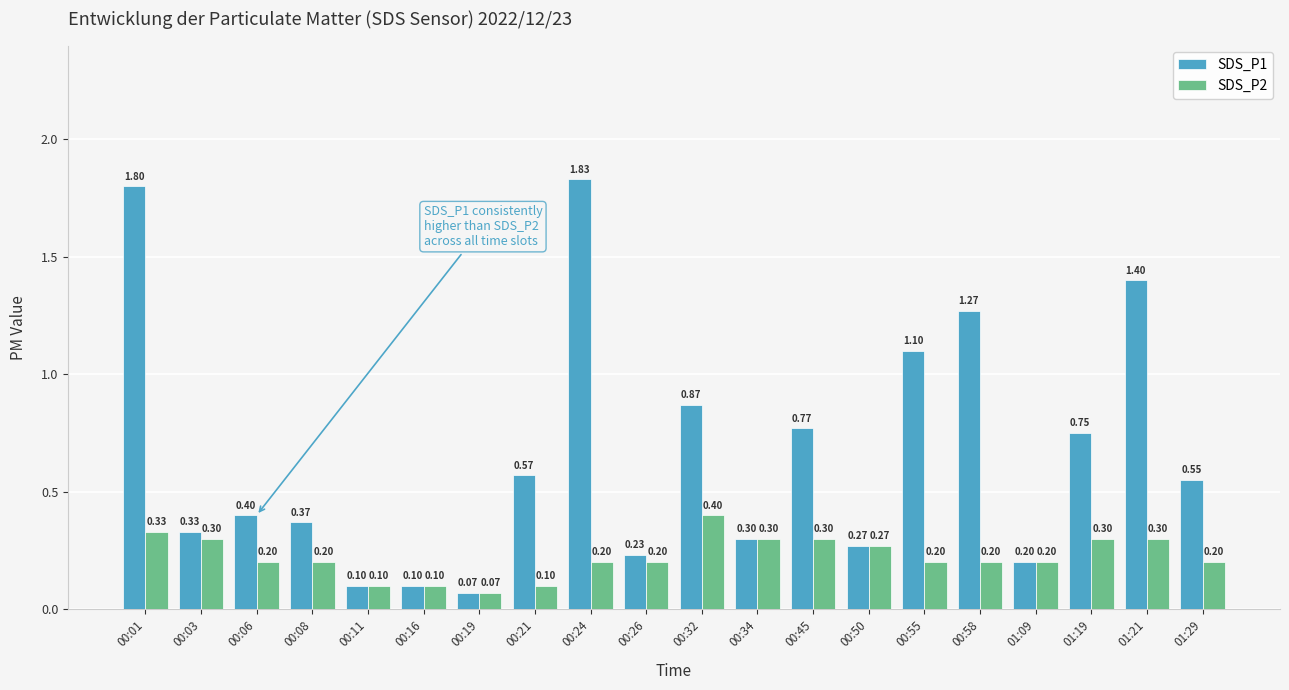

Count the number of categories in the chart.

20